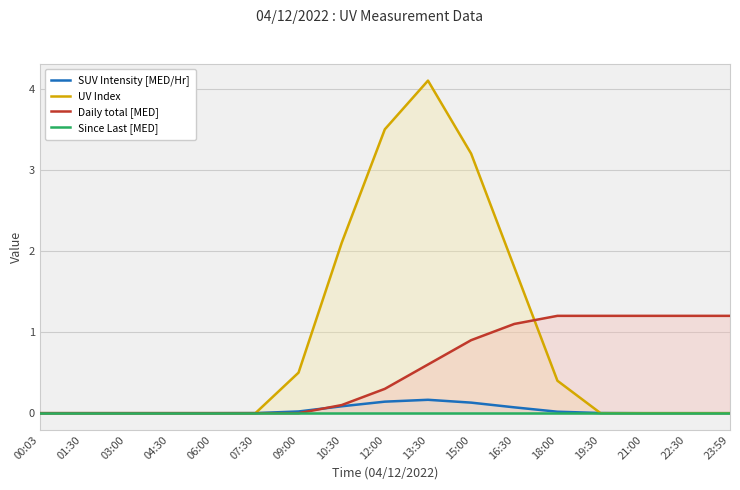

Reading left to right, list all the values displayed in this chart.

SUV Intensity [MED/Hr]: 0.0	0.0	0.0	0.0	0.0	0.0	0.0	0.1	0.1	0.2	0.1	0.1	0.0	0.0	0.0	0.0	0.0
UV Index: 0.0	0.0	0.0	0.0	0.0	0.0	0.5	2.1	3.5	4.1	3.2	1.8	0.4	0.0	0.0	0.0	0.0
Daily total [MED]: 0.0	0.0	0.0	0.0	0.0	0.0	0.0	0.1	0.3	0.6	0.9	1.1	1.2	1.2	1.2	1.2	1.2
Since Last [MED]: 0.0	0.0	0.0	0.0	0.0	0.0	0.0	0.0	0.0	0.0	0.0	0.0	0.0	0.0	0.0	0.0	0.0